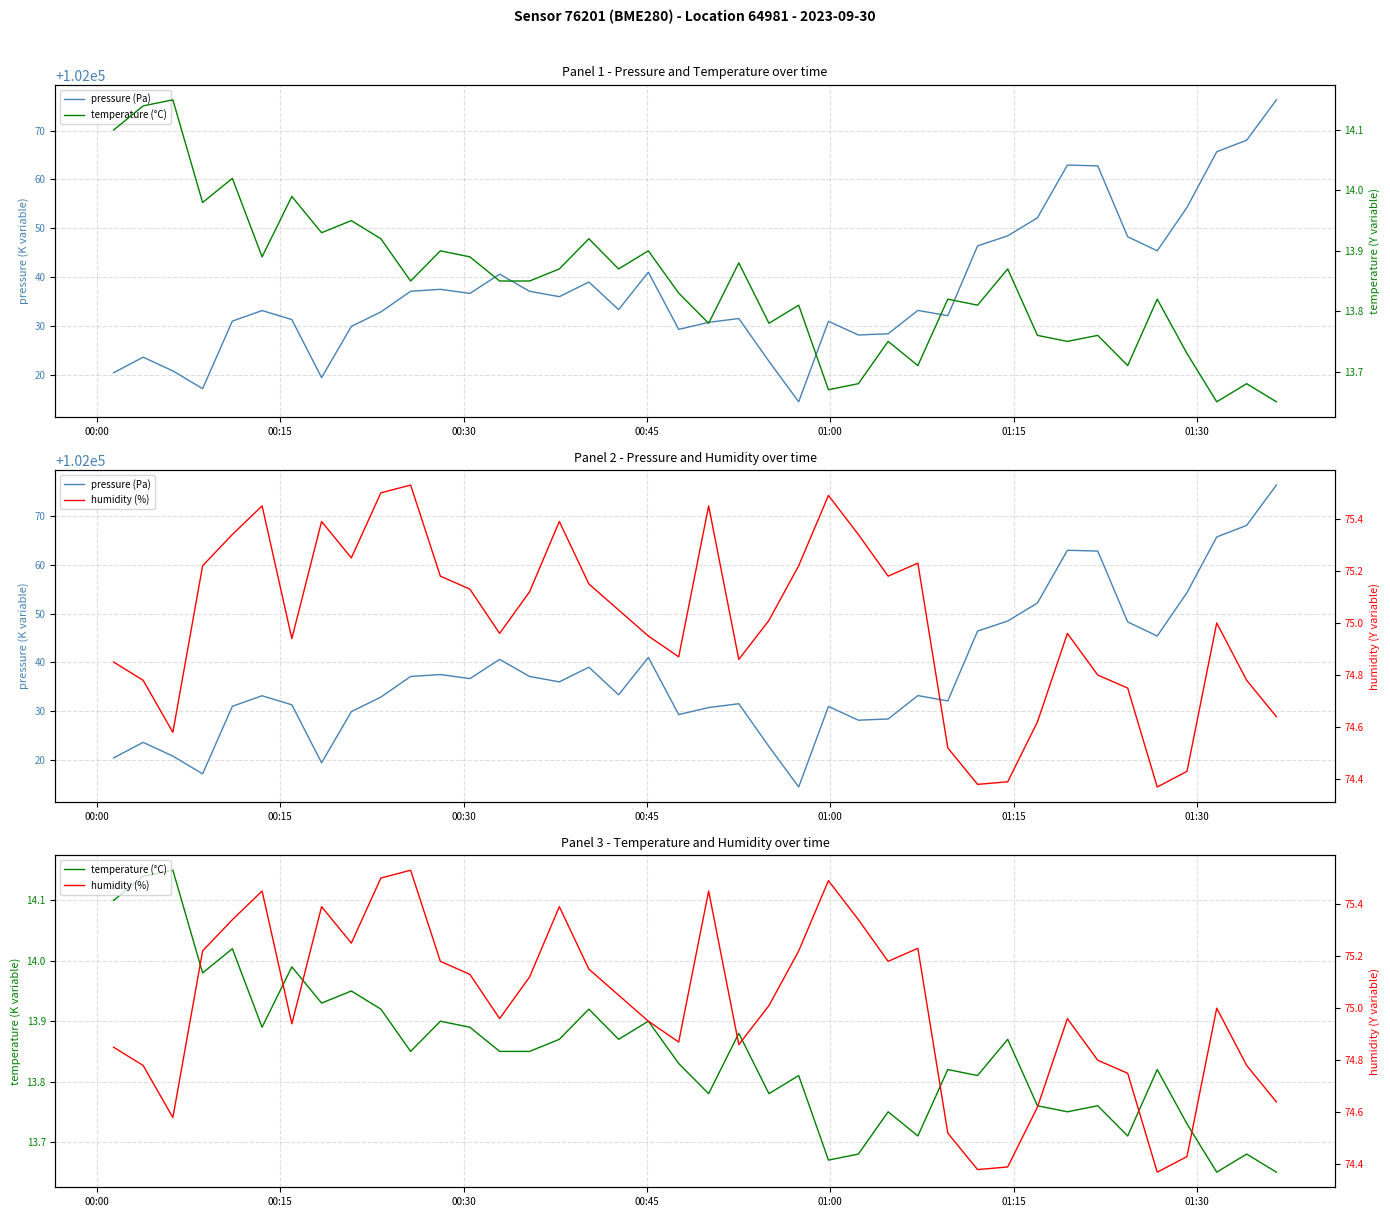

Which series has the largest range (max minus min)?

pressure (Pa)